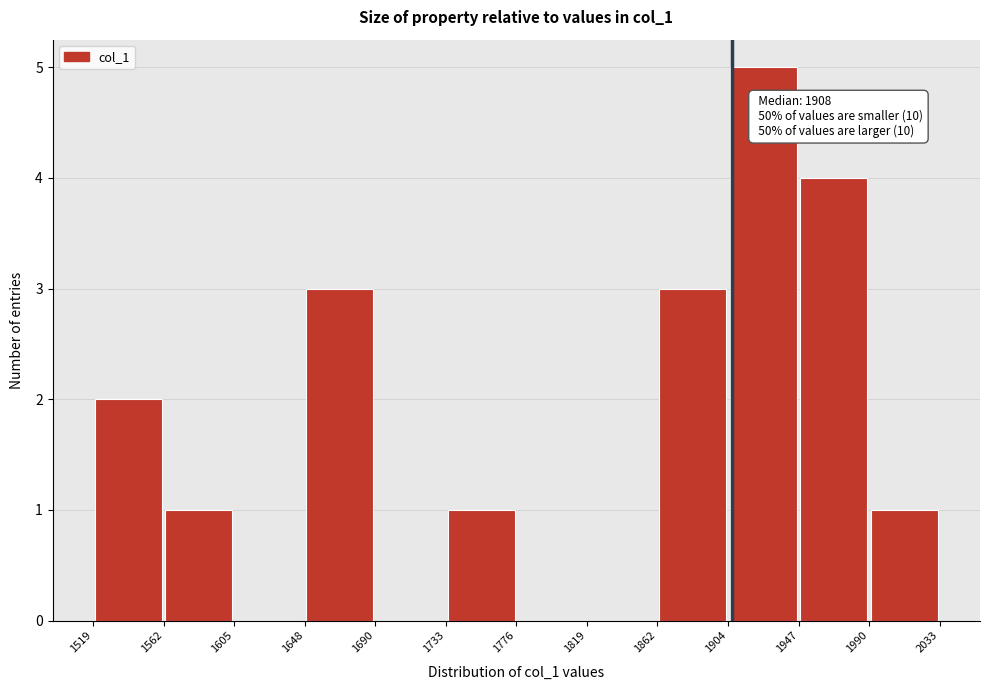

Over which range of the x-axis is the bar tallest?

1904 to 1947